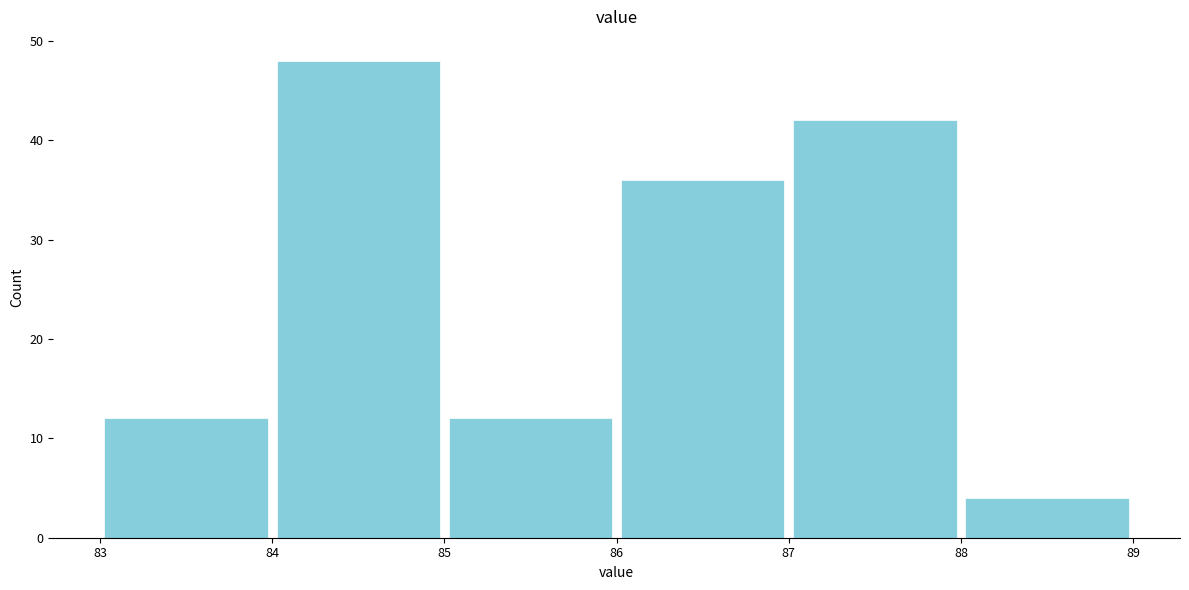

Reading left to right, transcribe this chart: for each bar, give the range it covers on the x-axis and its height. The values are not printed on the chart, so give them approximately, as read against the axis.

83 to 84: 12
84 to 85: 48
85 to 86: 12
86 to 87: 36
87 to 88: 42
88 to 89: 4